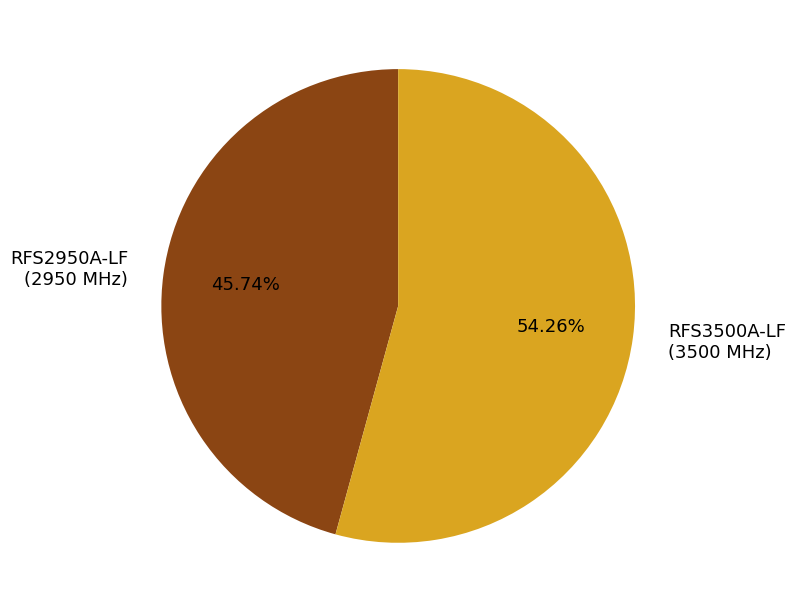

Rank the categories by value from highest to lowest.

RFS3500A-LF, RFS2950A-LF